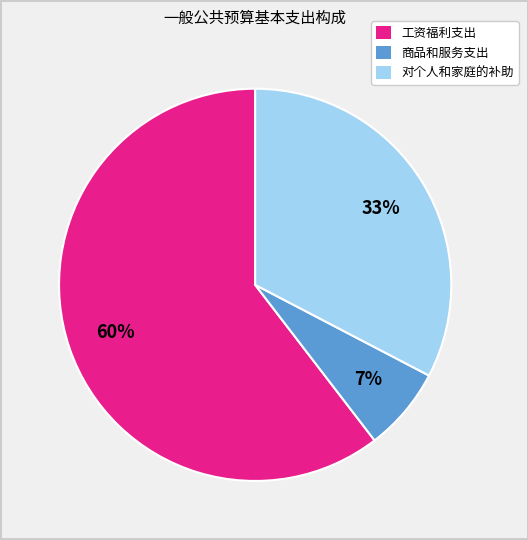

Is 商品和服务支出 the majority of the pie?

No